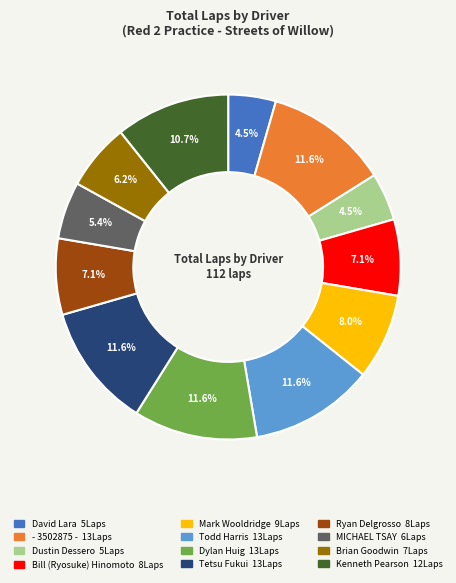

How much of the chart is everything except David Lara?

95.5%